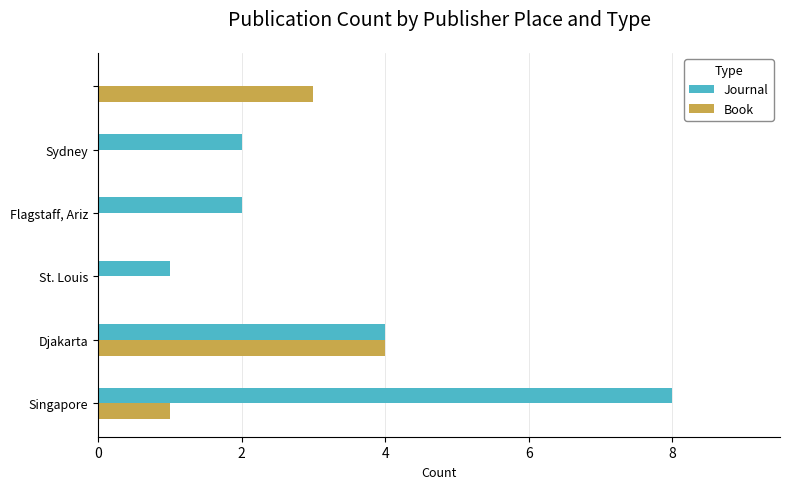

Count the number of categories in the chart.

6